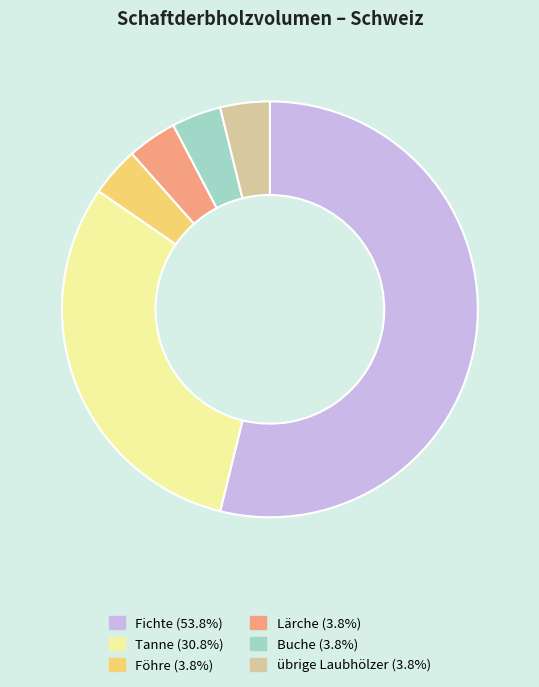

How many segments does this pie chart have?

6